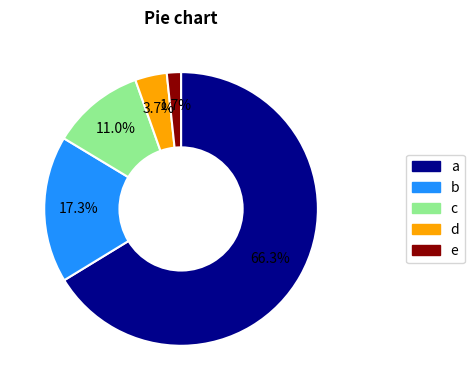

Is there a majority slice in this chart?

Yes